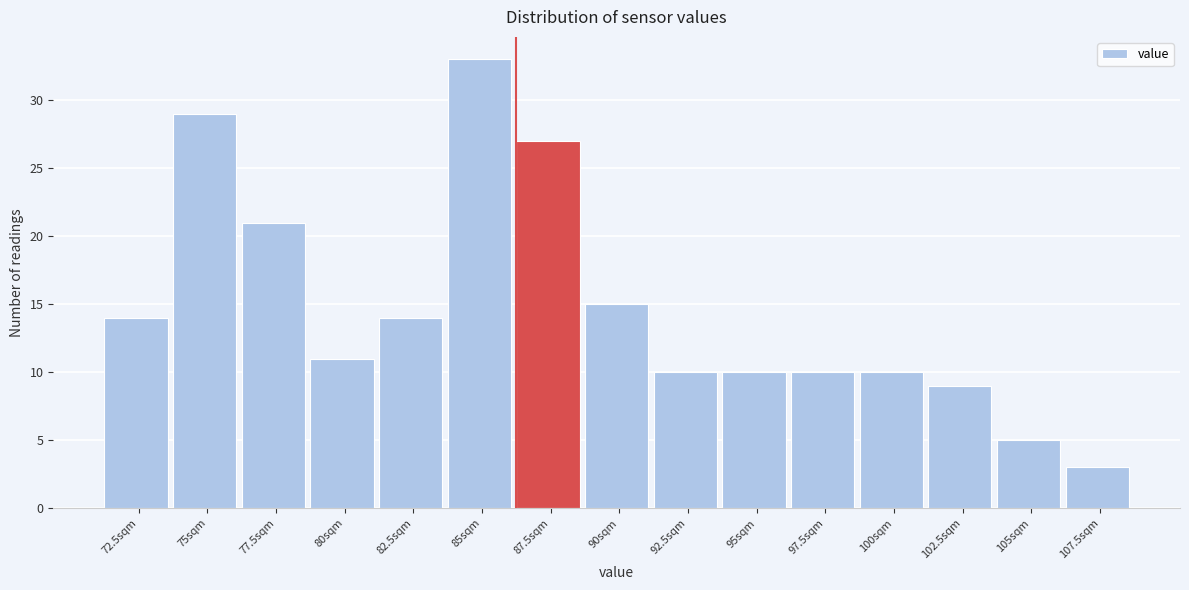

Reading left to right, extract all data points from this chart.

14	29	21	11	14	33	27	15	10	10	10	10	9	5	3